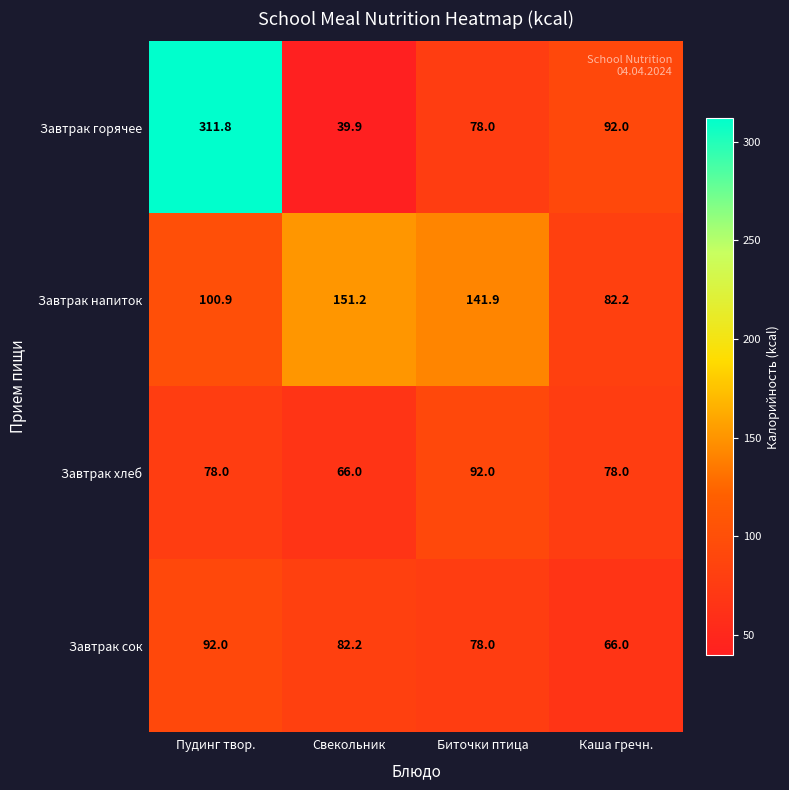

What is the difference between the Завтрак напиток values at Свекольник and Пудинг твор.?

50.3